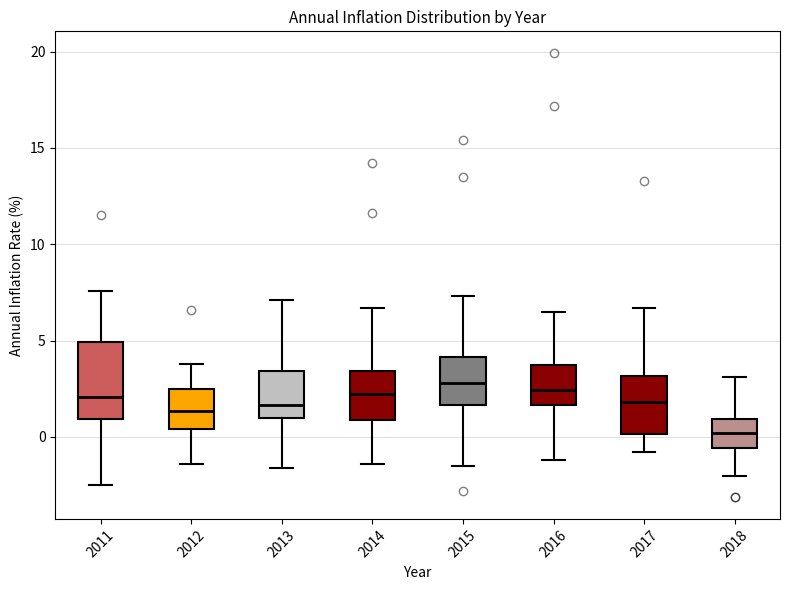

Where does the median line of the box at x = 2016 sit on the y-axis? The values are not printed on the chart, so give them approximately, as read against the axis.

2.5